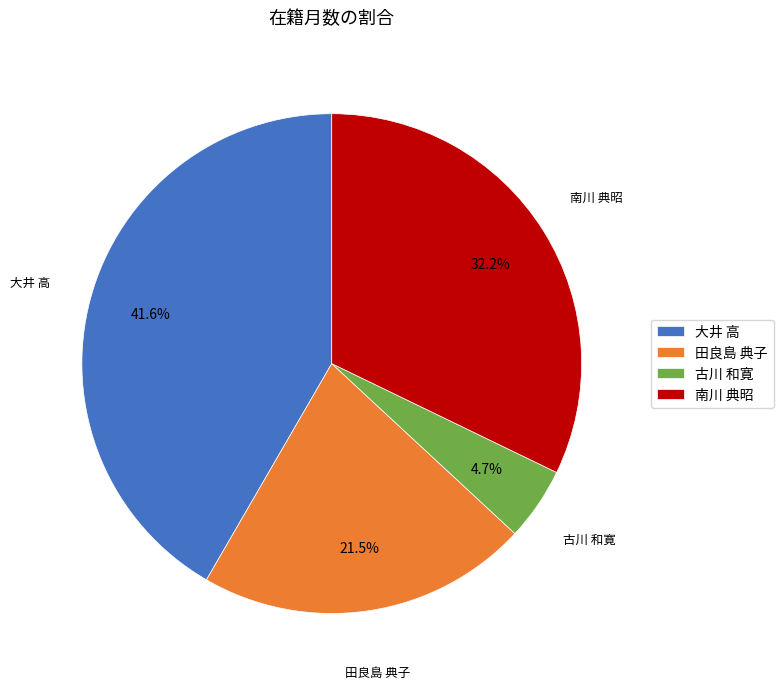

What is the ratio of the value at 古川 和寛 to the value at 田良島 典子?

0.2